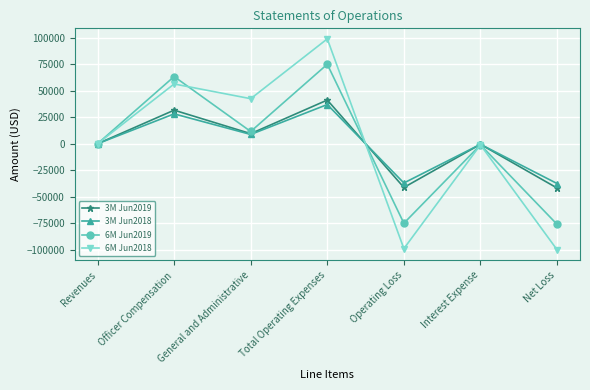

Which series changed the most between Revenues and Operating Loss?

6M Jun2018